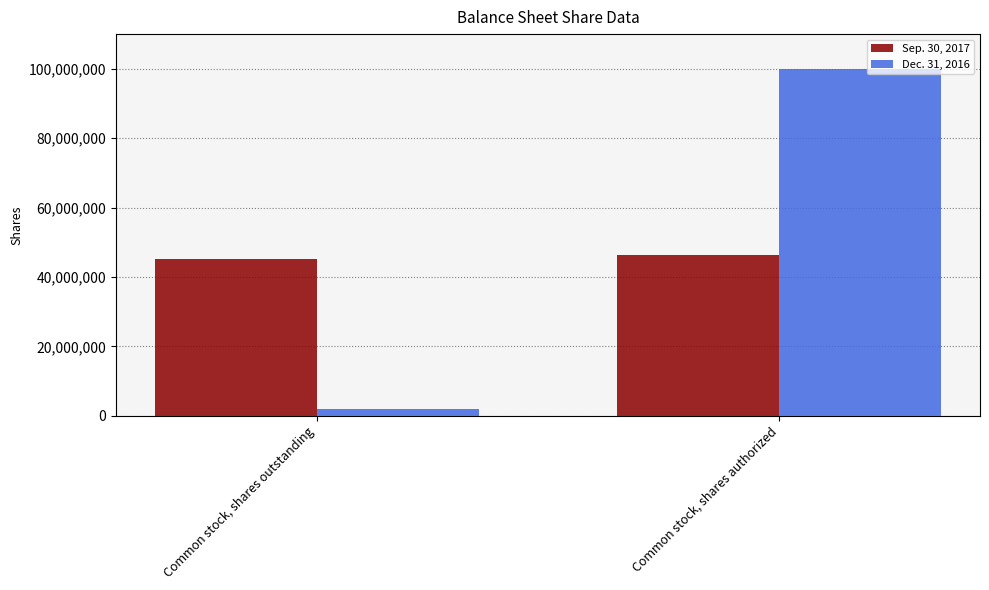

What is the difference between the highest and lowest values at Common stock, shares authorized?

53644000